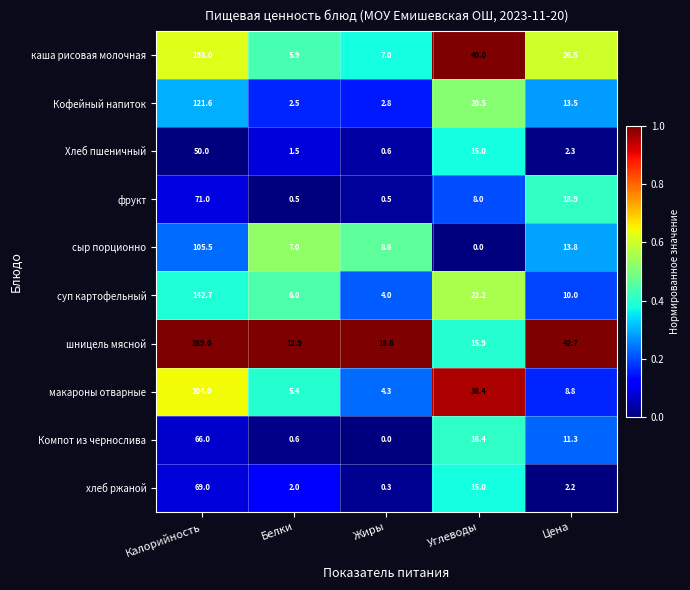

Where is каша рисовая молочная nearest to the value 101?

Углеводы